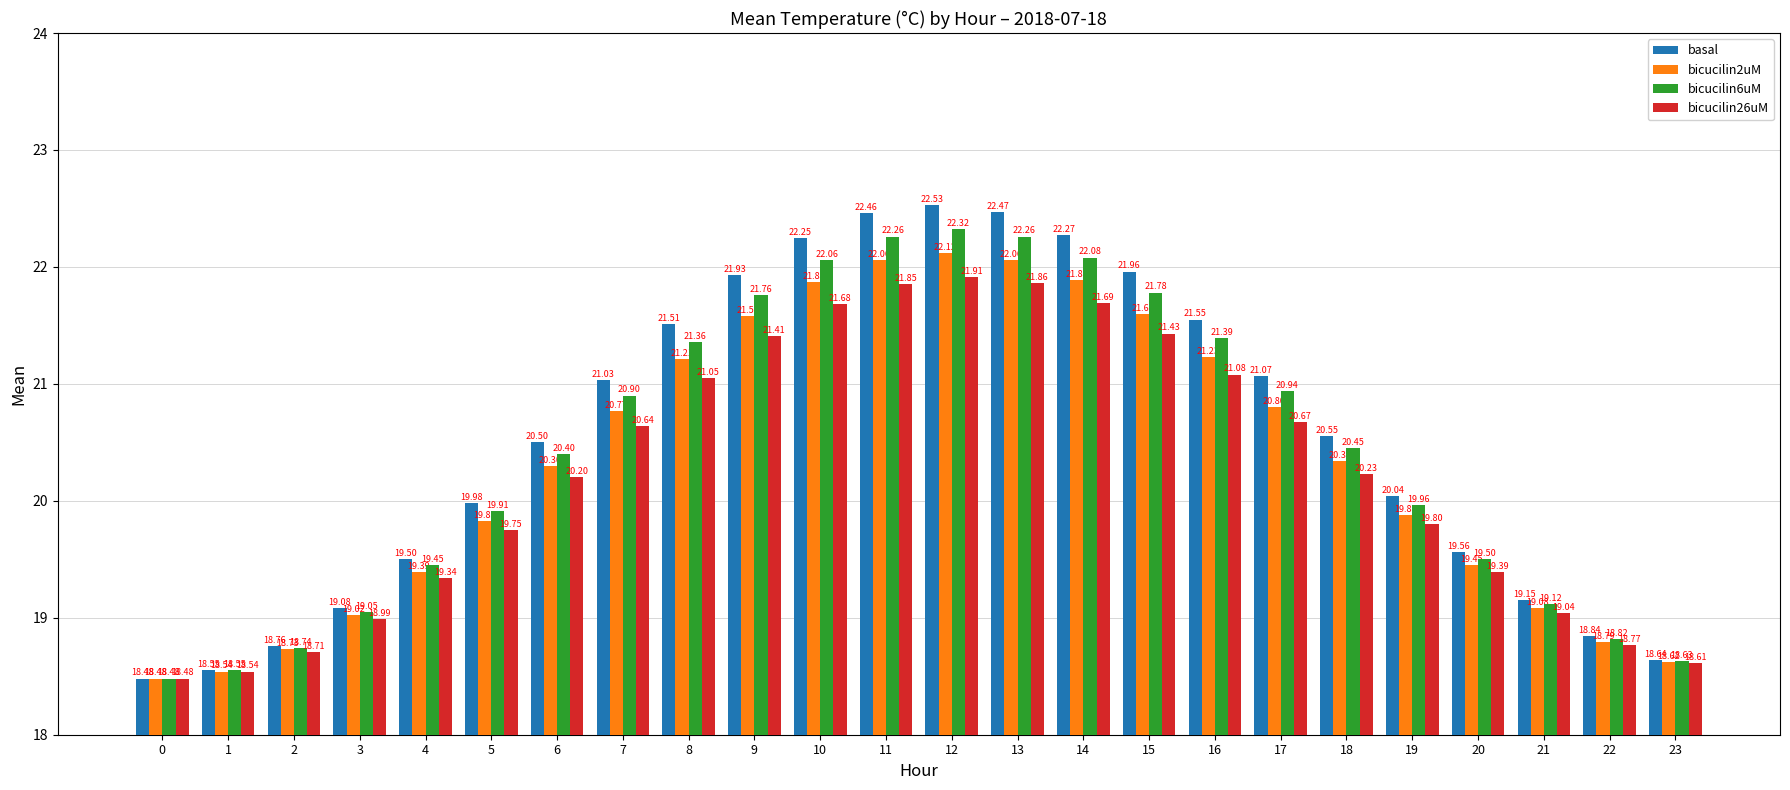

How many data points in bicucilin2uM are above 20?

13